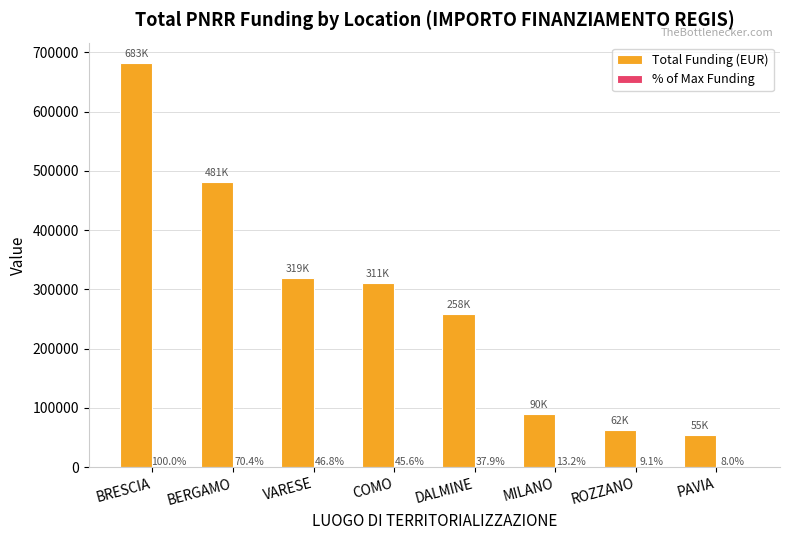

Which series has the largest total across all categories?

Total Funding (EUR)